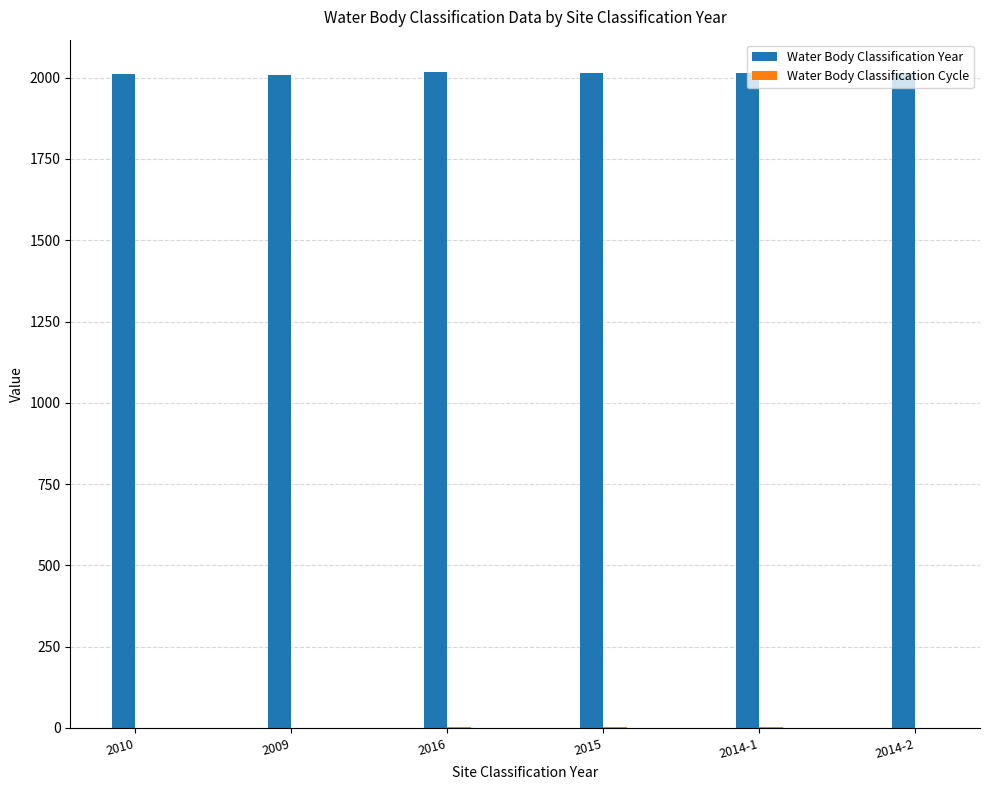

Does the chart contain stacked bars?

No